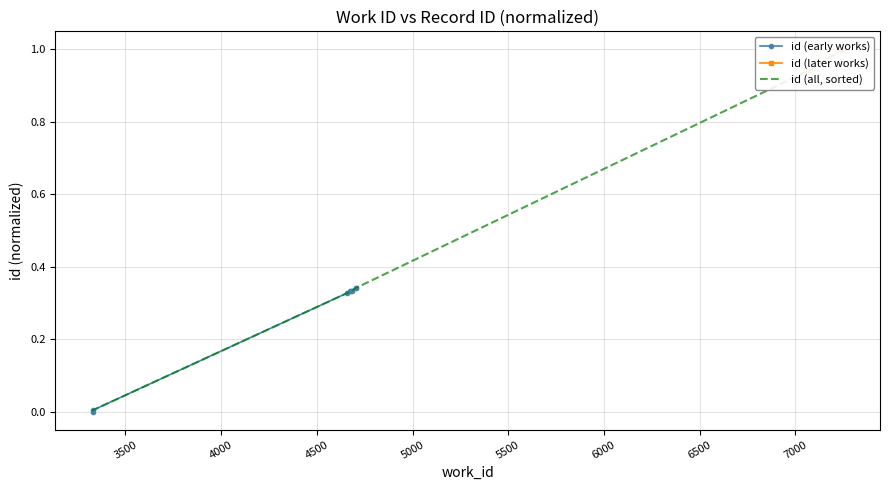

What is the sum of the values at 4657 and 4683?

0.7